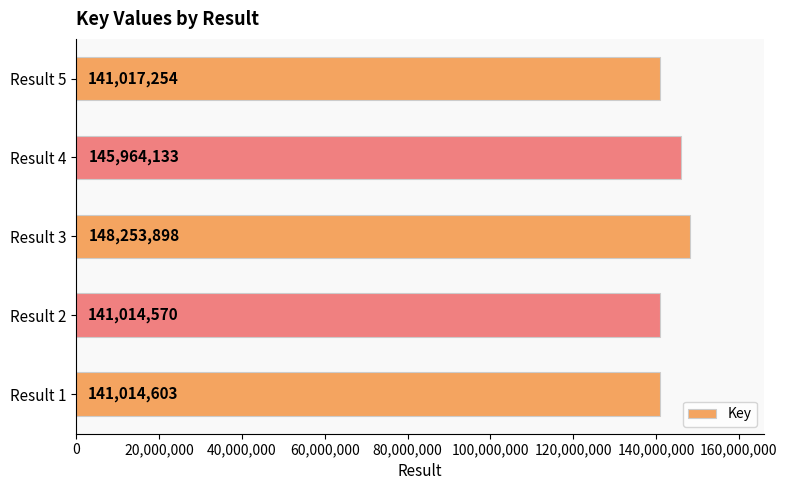

List the labels in order of value, smallest first.

Result 2, Result 1, Result 5, Result 4, Result 3